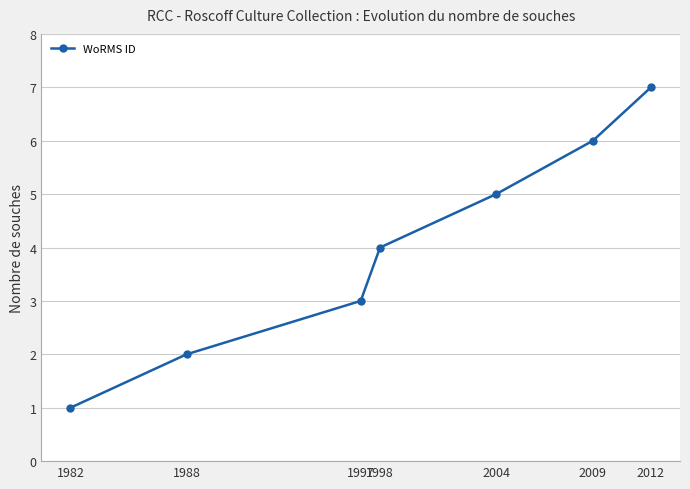

What is the difference between the values at 2004 and 1982?

4